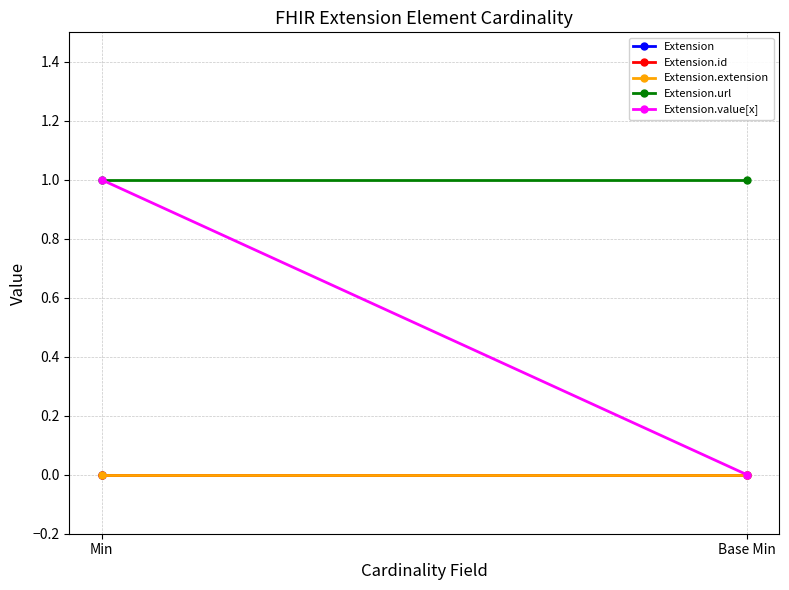

How many data points does each series have?

2